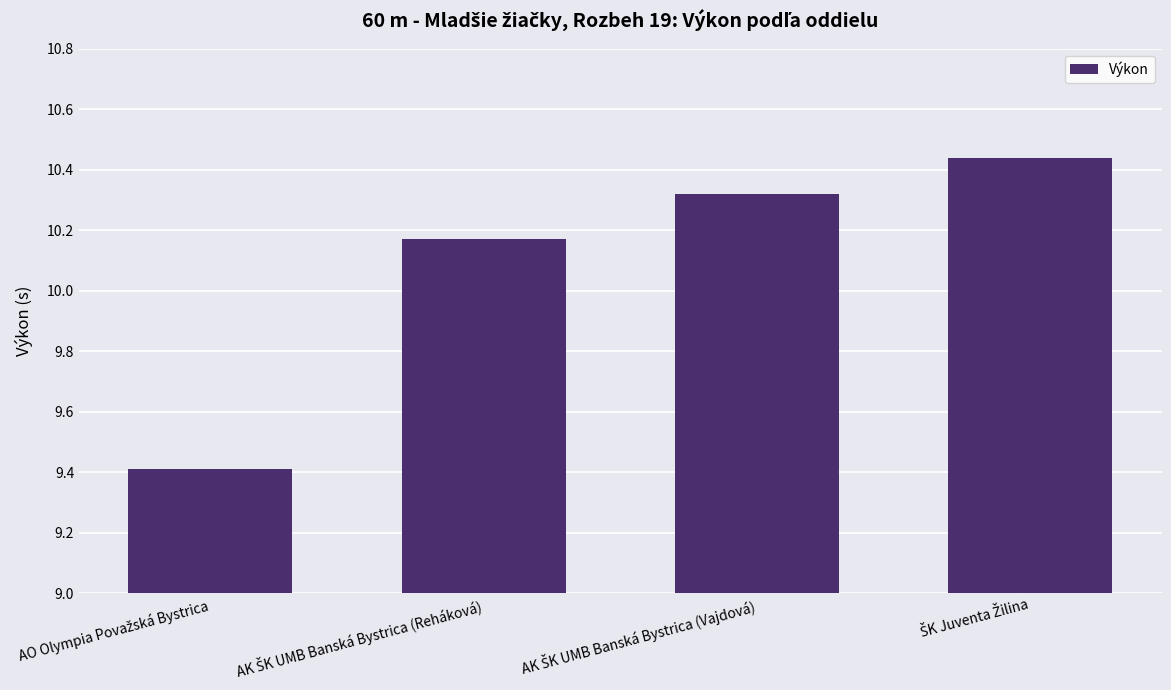

What is the average value?

10.1